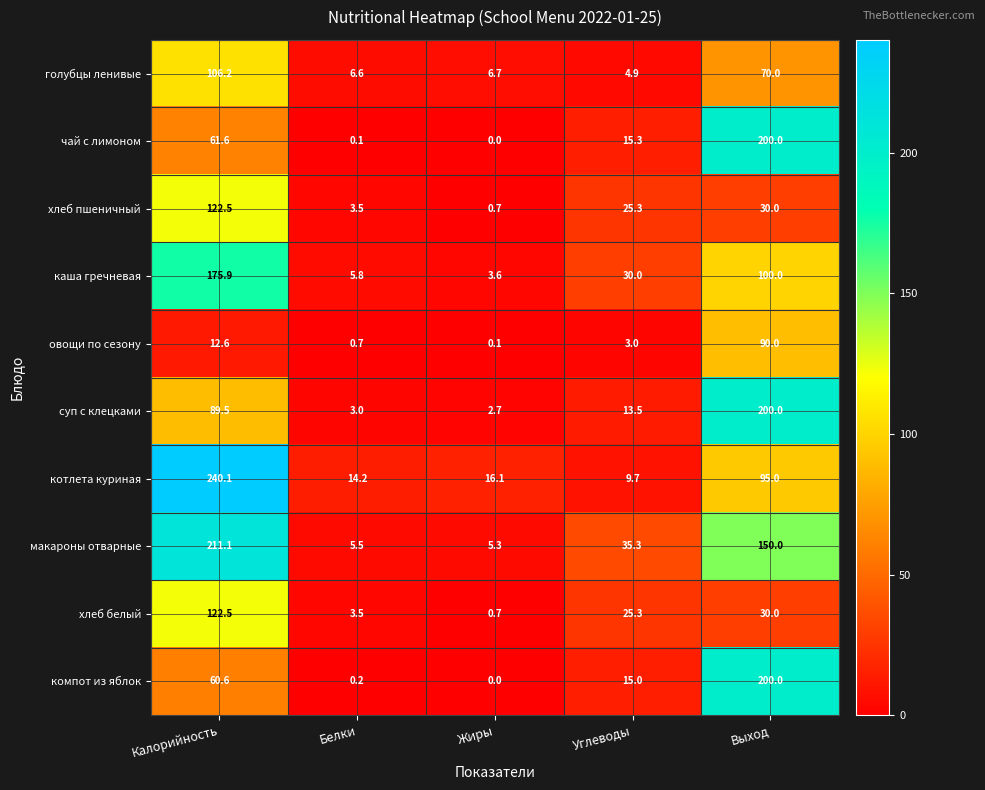

Which series has the largest range (max minus min)?

котлета куриная